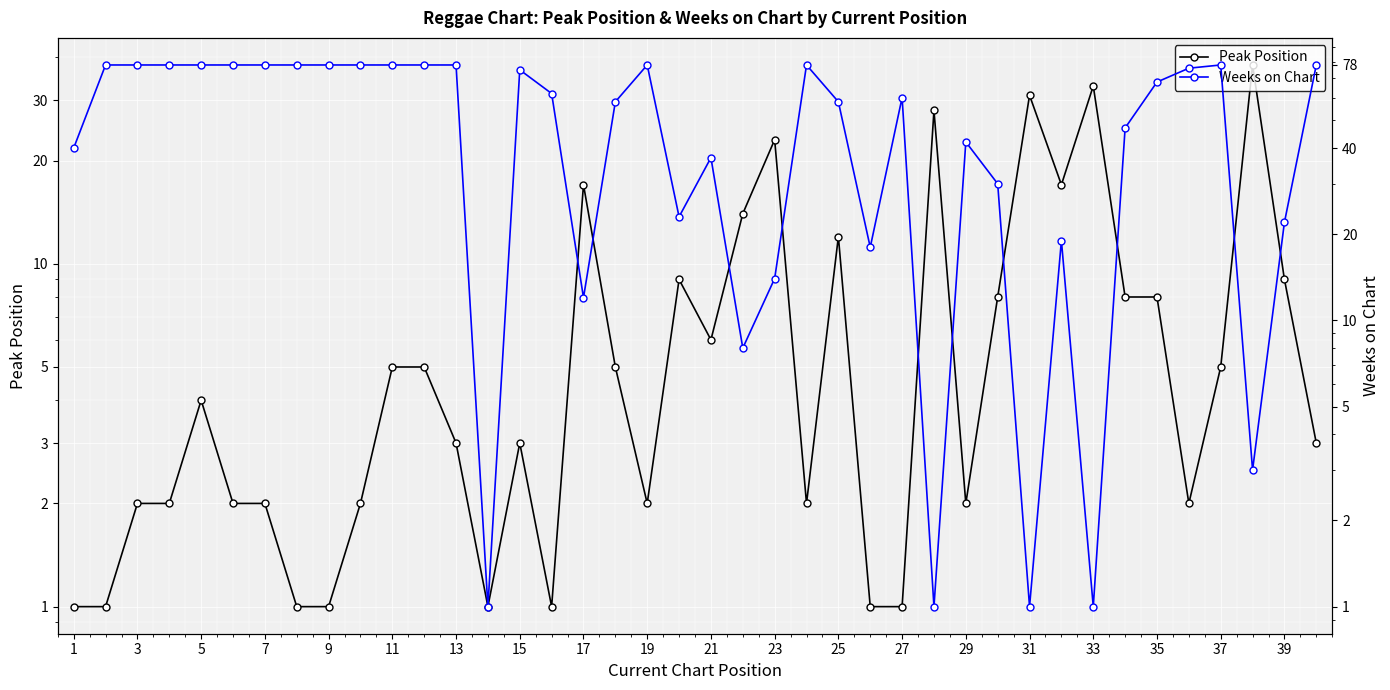

How many distinct data groups are displayed?

2